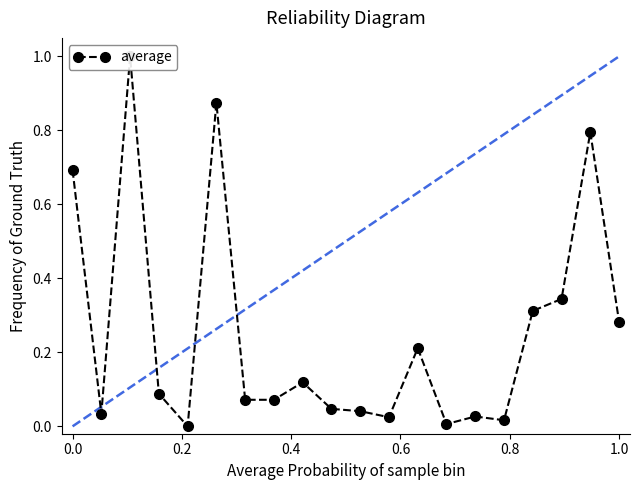

Count the number of values greater than 0.

19